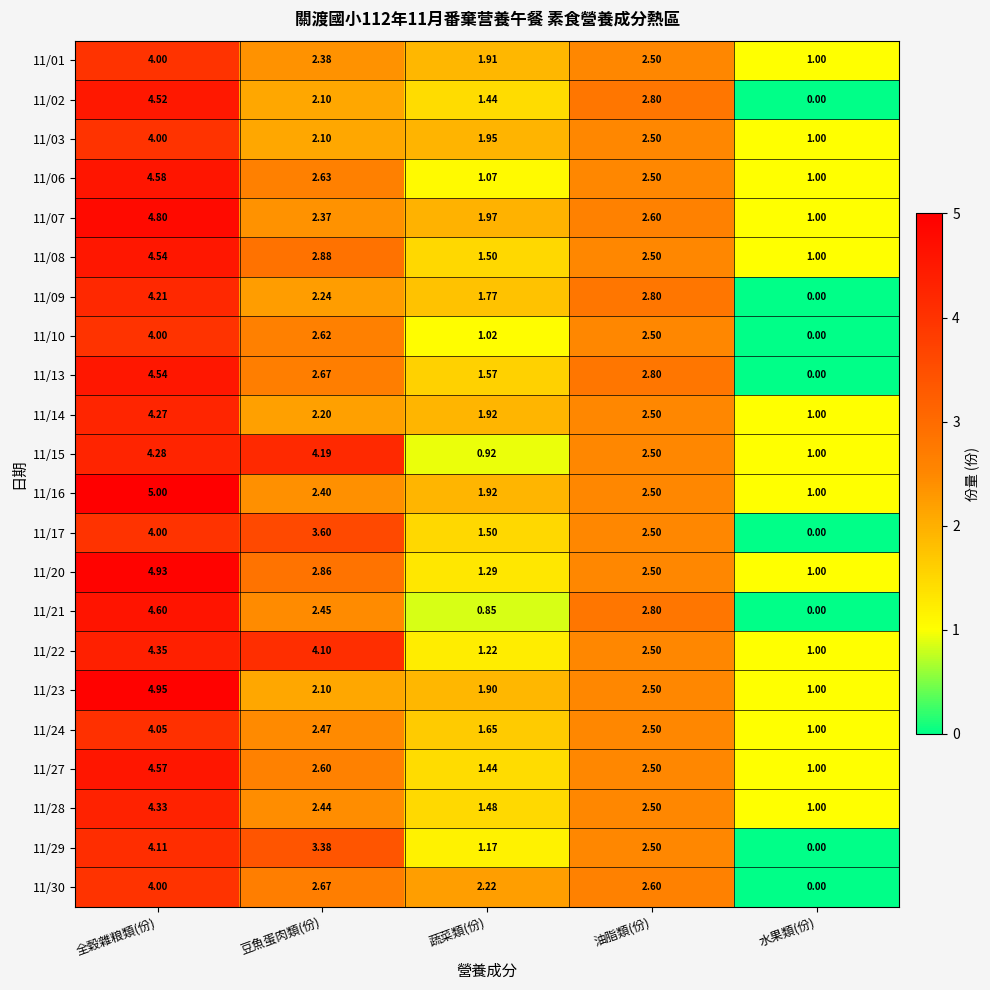

List the labels in order of 11/23 value, largest first.

全穀雜粮類(份), 油脂類(份), 豆魚蛋肉類(份), 蔬菜類(份), 水果類(份)